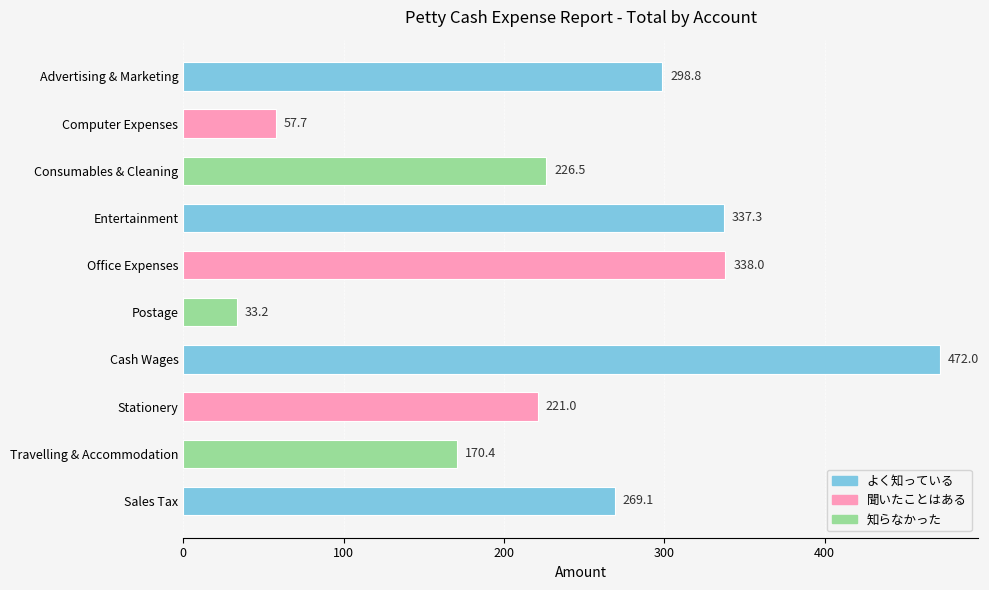

Where is the data nearest to the value 252?

Sales Tax